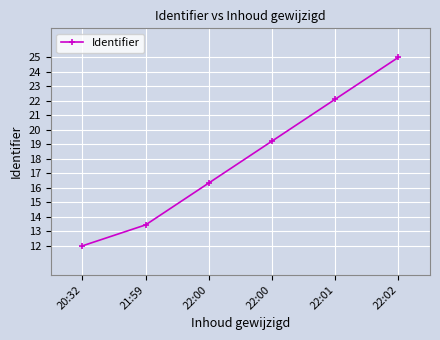

What is the label of the 4th point from the left?

22:00